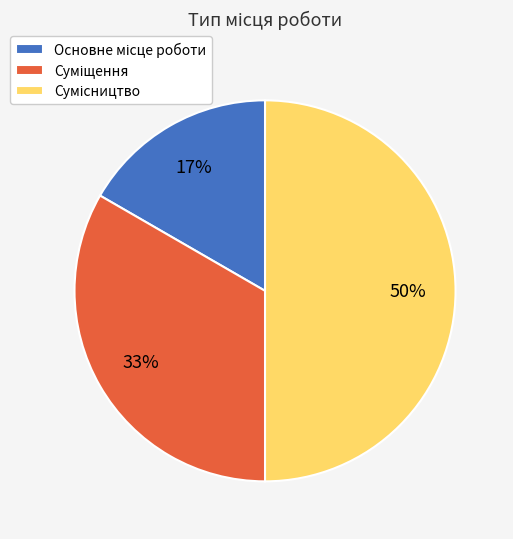

To the nearest percent, what is the difference between the largest and smallest slice percentages?

33%